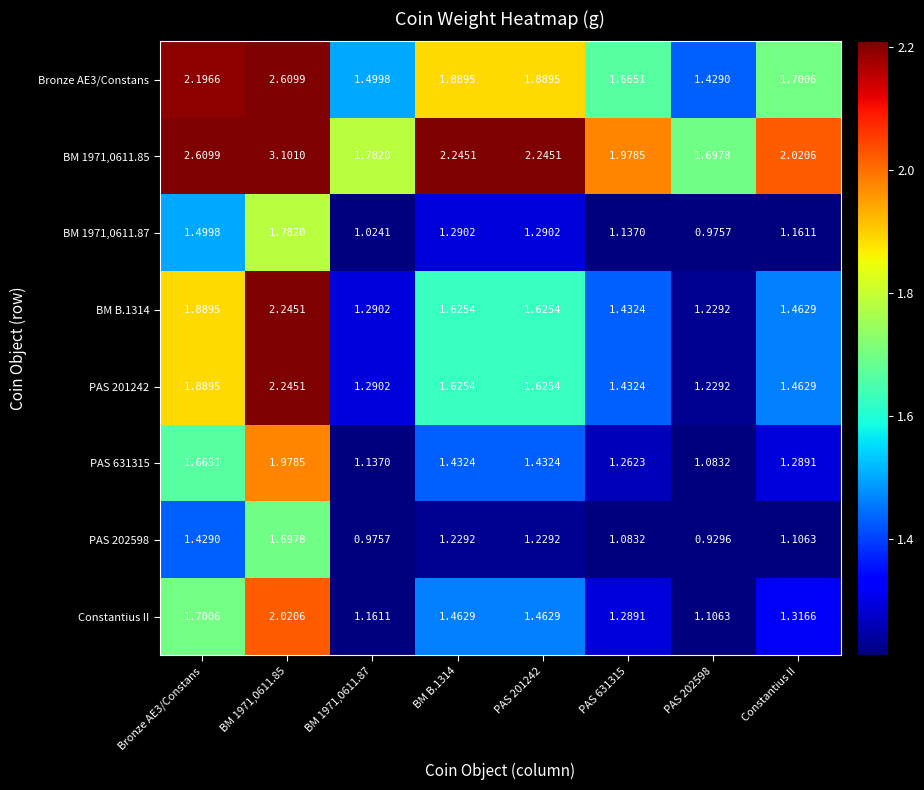

Is the value of Bronze AE3/Constans at Bronze AE3/Constans greater than the value of BM 1971,0611.87 at Constantius II?

Yes